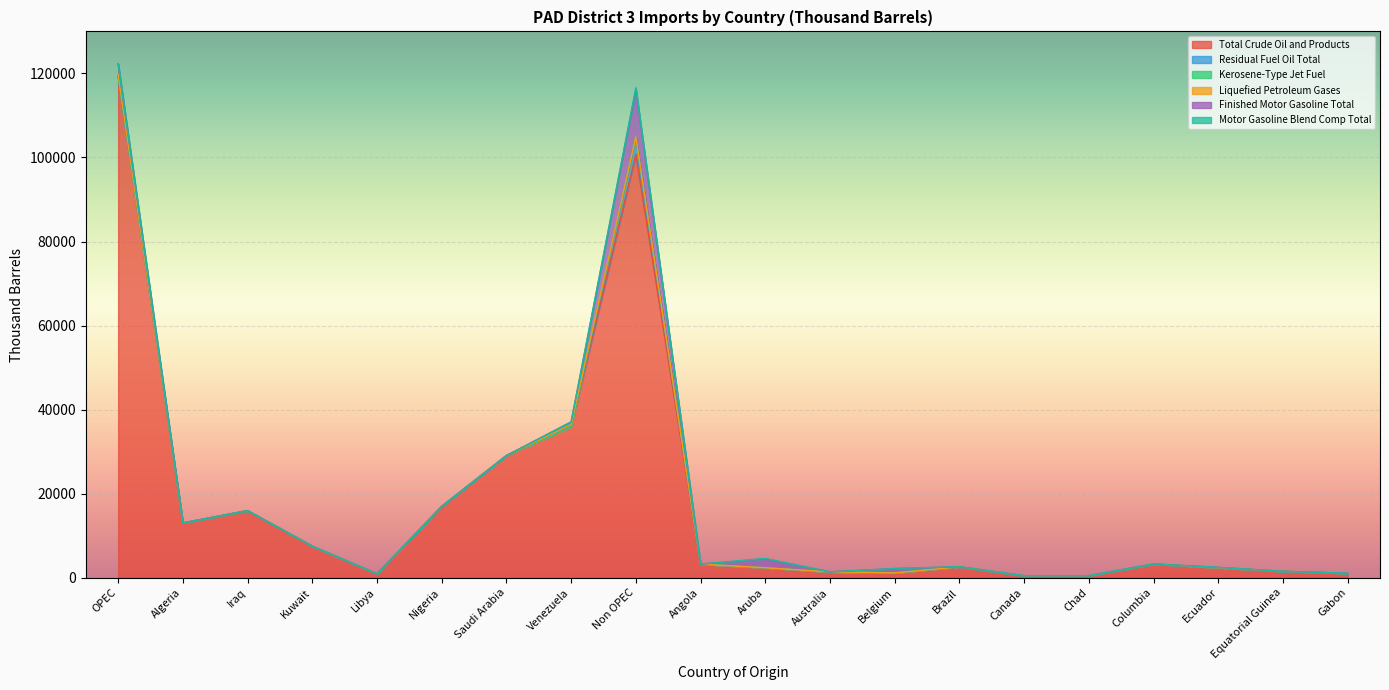

What is the difference between the maximum and minimum values in the Motor Gasoline Blend Comp Total series?

385